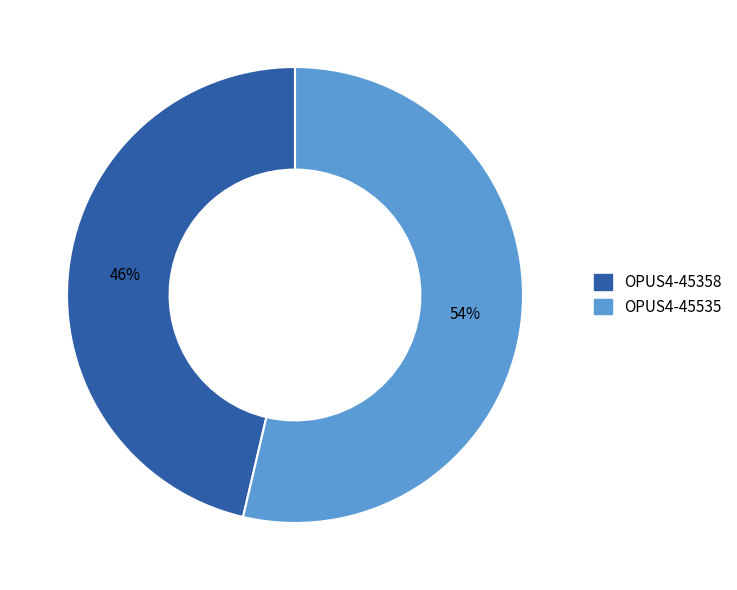

What is the ratio of the value at OPUS4-45358 to the value at OPUS4-45535?

0.9